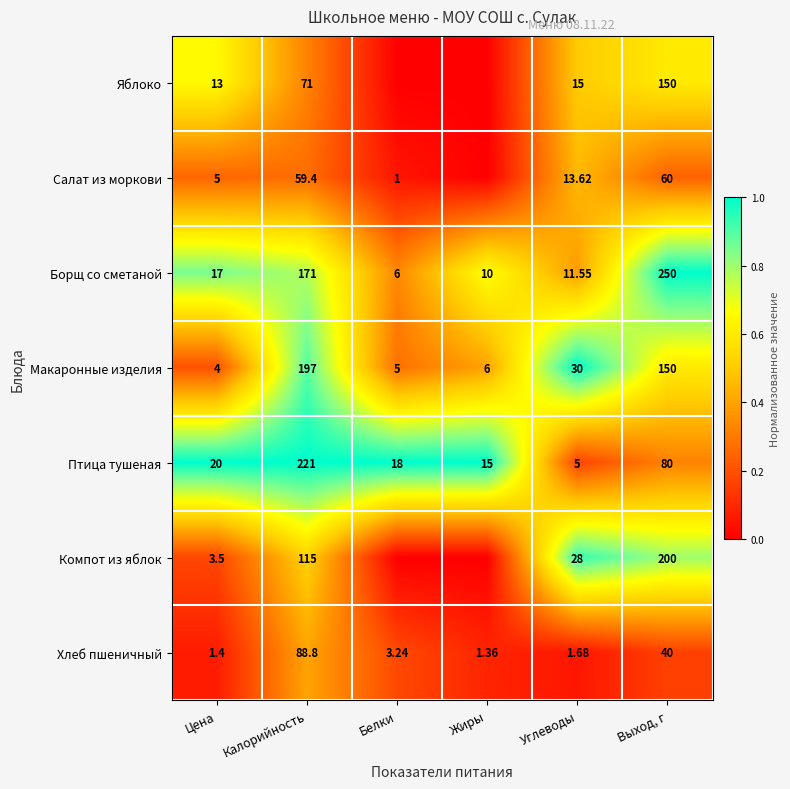

Which category has the highest value in the Борщ со сметаной series?

Выход, г